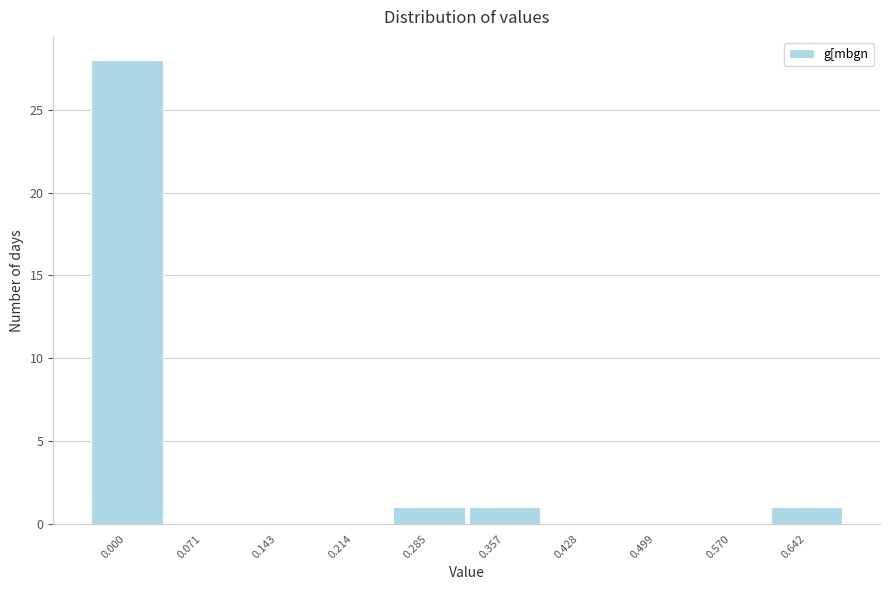

Reading left to right, what are all the values shown in this chart?

0.000=28	0.071=0	0.143=0	0.214=0	0.285=1	0.357=1	0.428=0	0.499=0	0.570=0	0.642=1